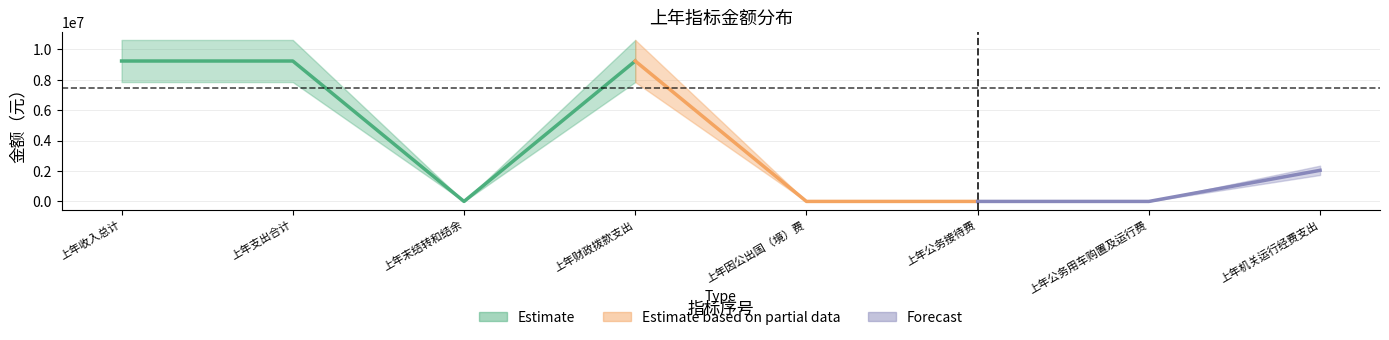

Where does the data first go above 2043519?

1